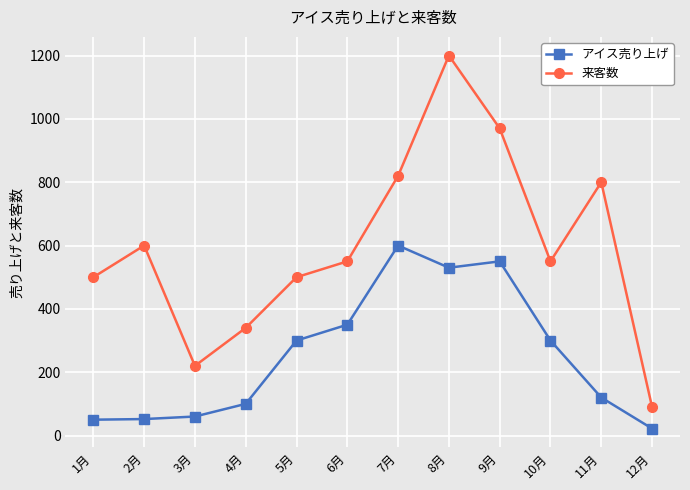

List the series in order of their overall mean, lowest first.

アイス売り上げ, 来客数